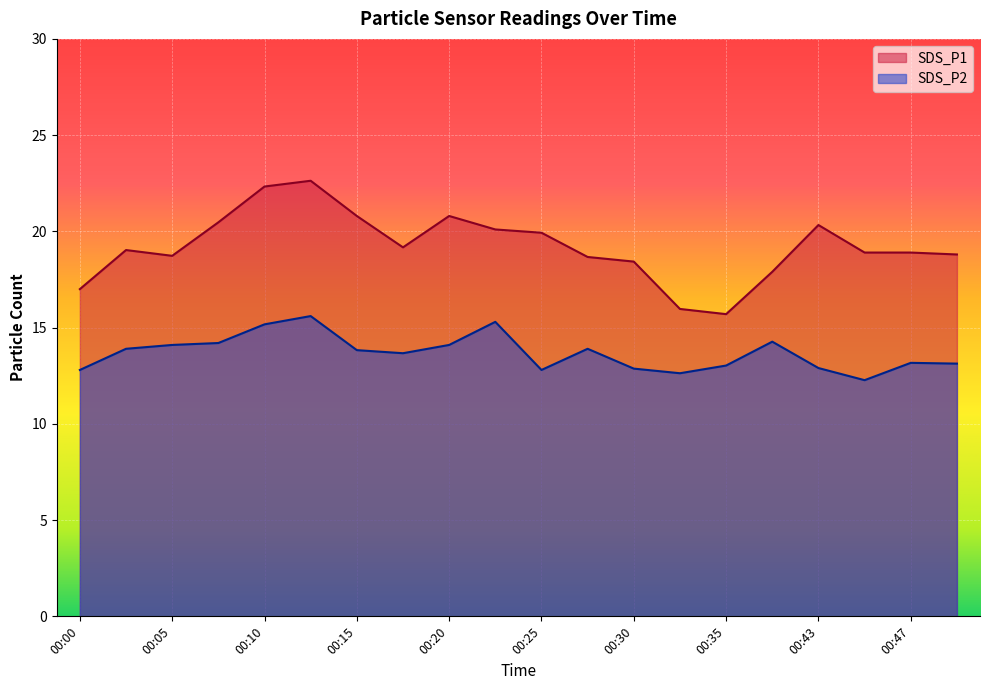

How many lines are shown in the chart?

2